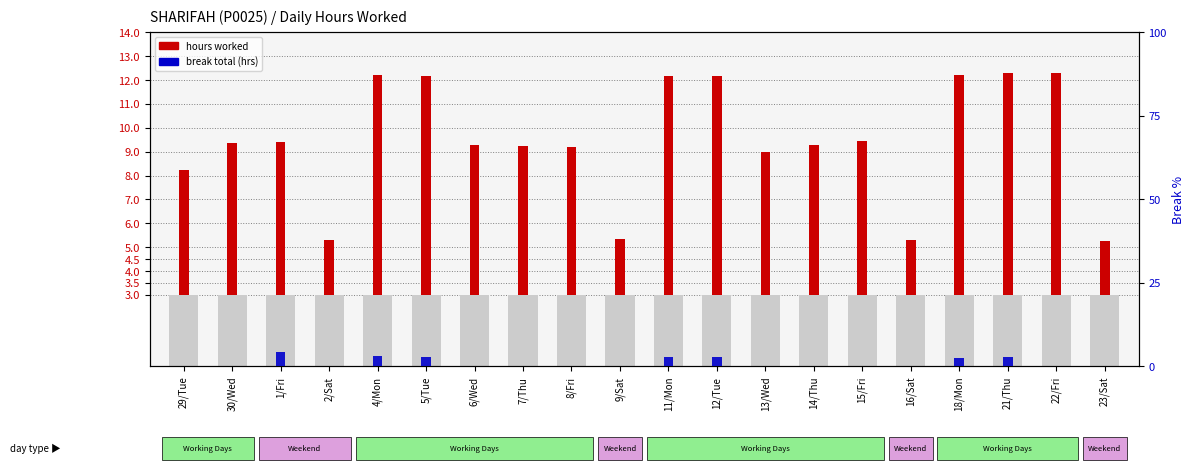

At which label does hours worked first exceed 6?

30/Wed